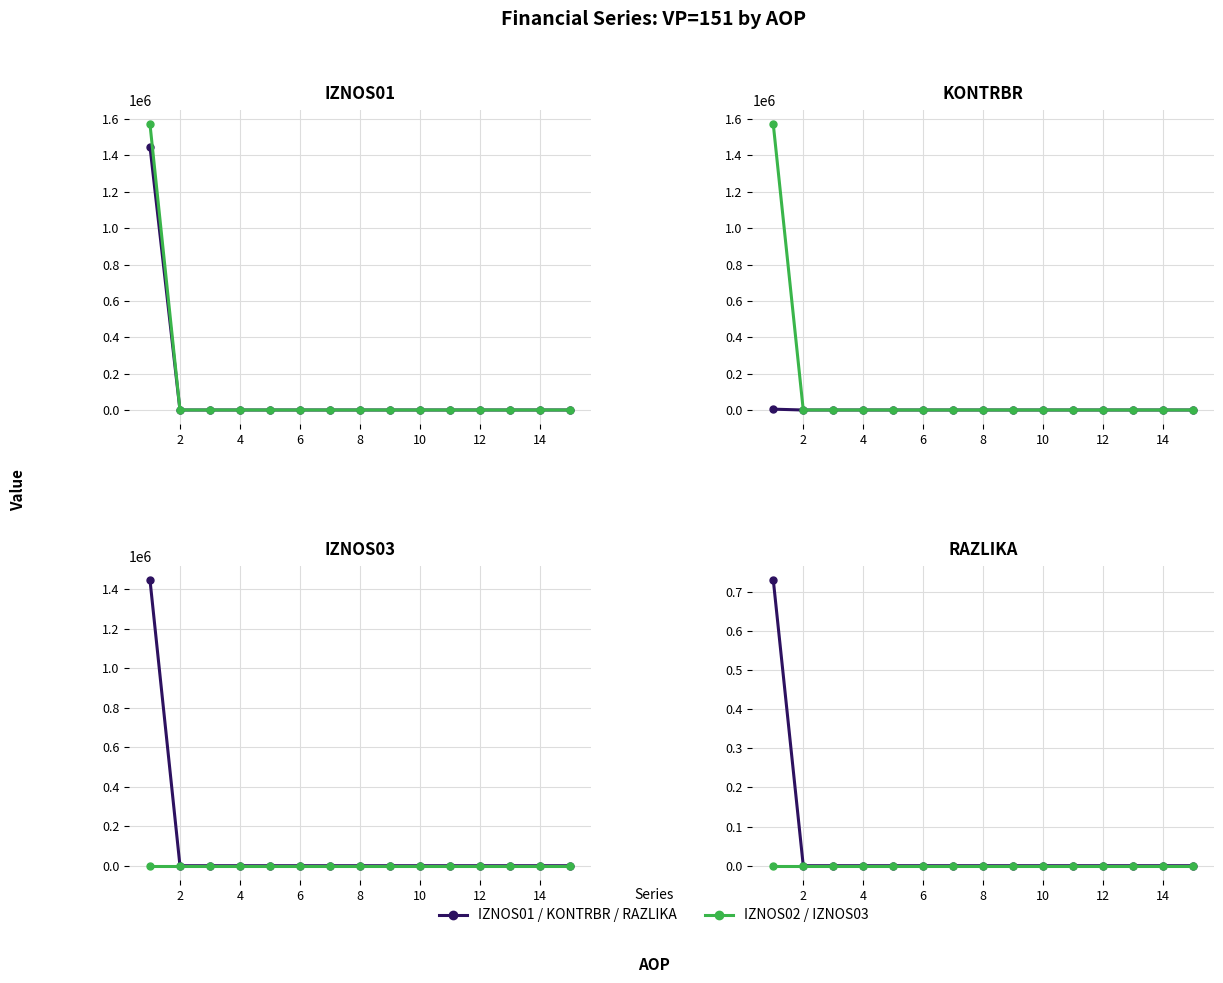

Is it true that IZNOS01 equals 0.0 at 14?

True